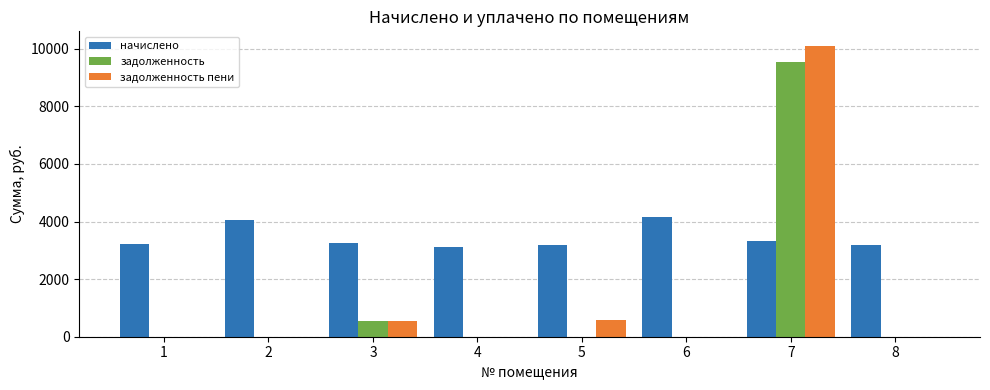

What is the maximum value shown in the chart?

10101.7